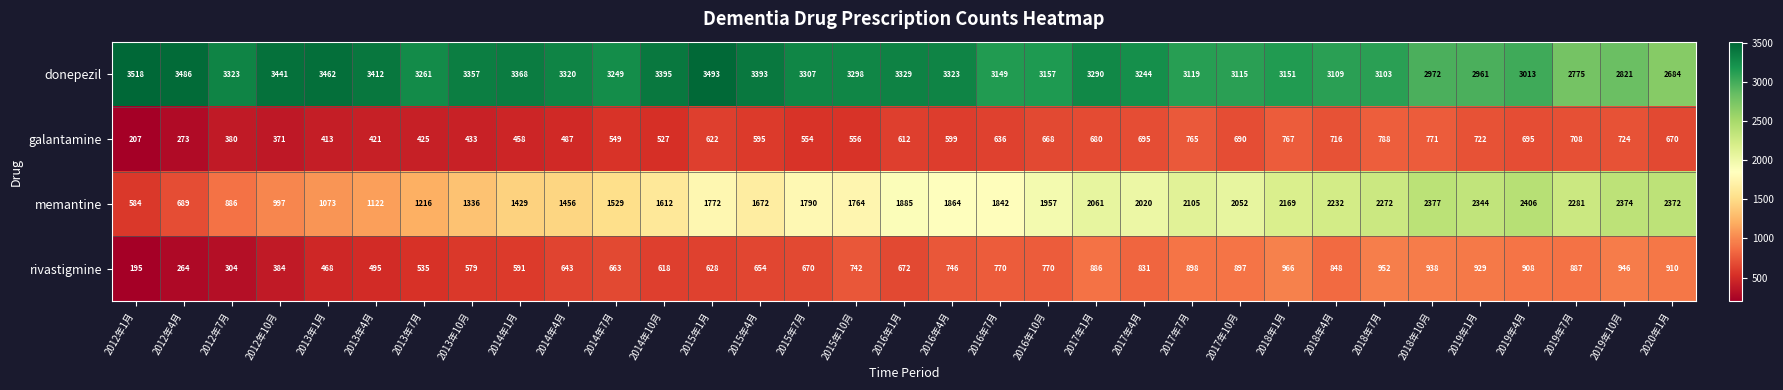

At 2014年4月, list the series in order from smallest to largest.

galantamine, rivastigmine, memantine, donepezil